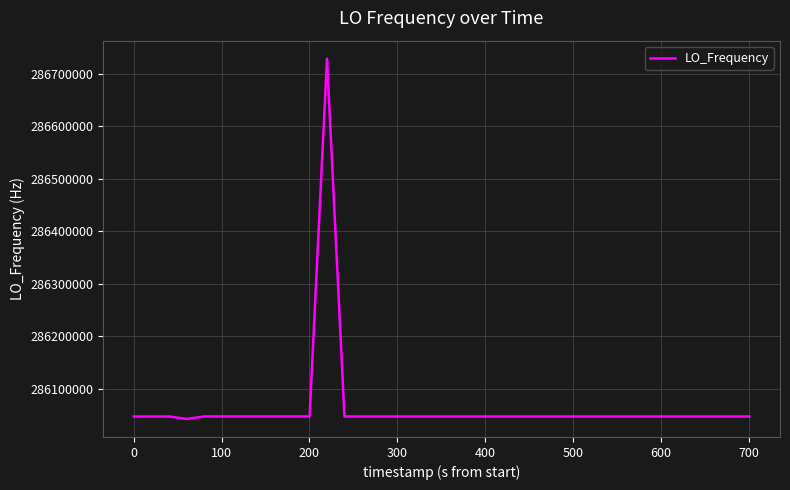

What is the difference between the maximum and minimum values?

686392.1